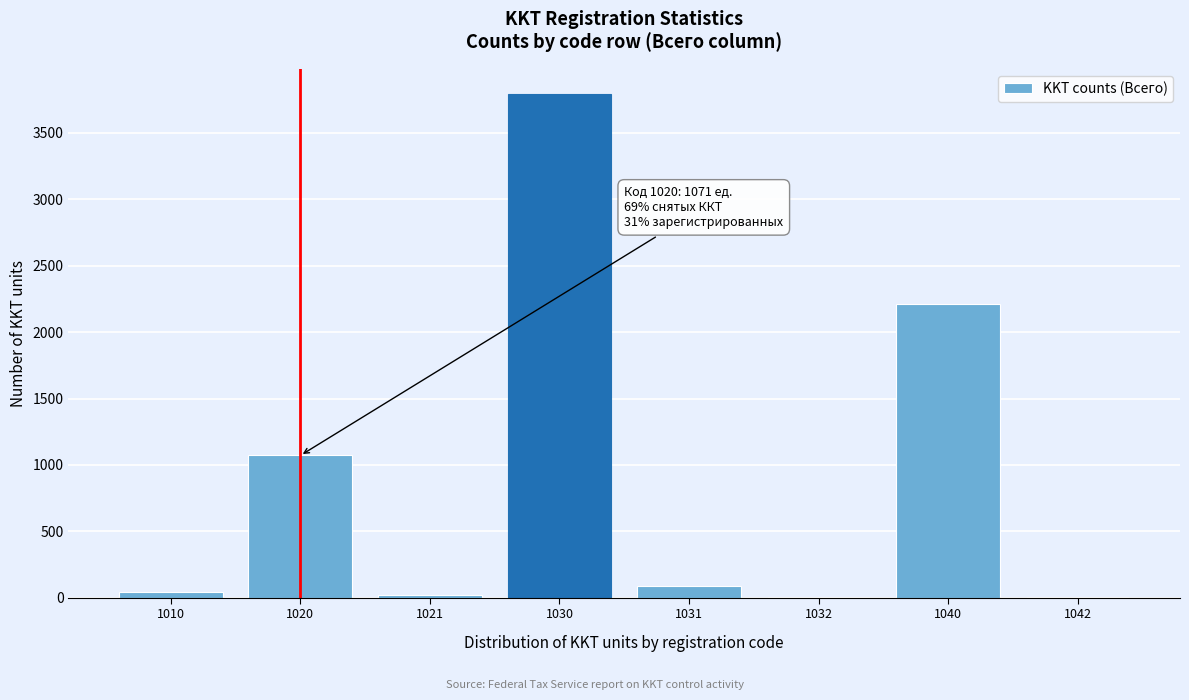

Reading left to right, list all the values displayed in this chart.

1010=46	1020=1071	1021=22	1030=3792	1031=90	1032=2	1040=2214	1042=2